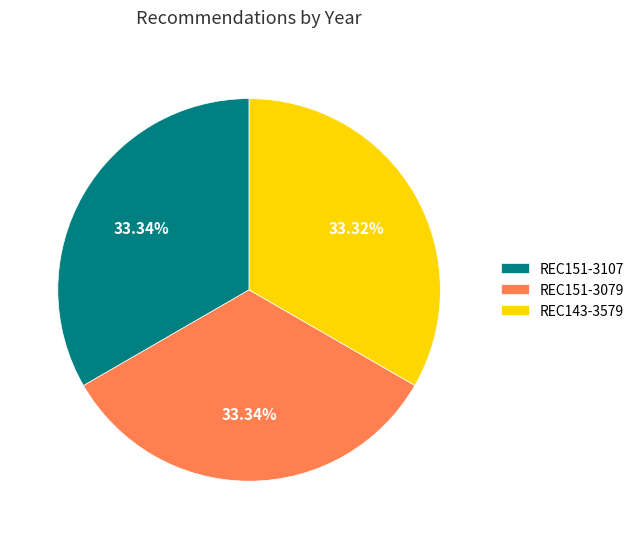

What is the ratio of the value at REC143-3579 to the value at REC151-3079?

1.0